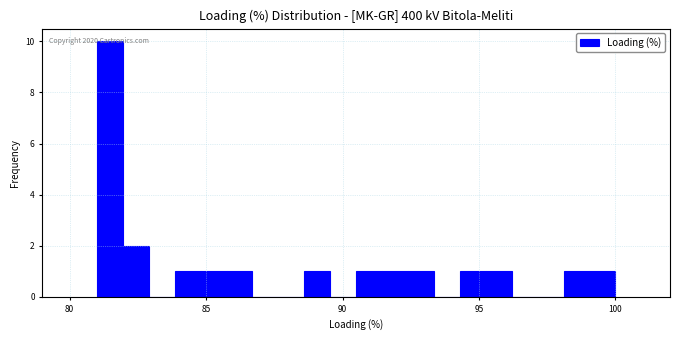

Around what value on the x-axis is the tallest bar? Give the approximate position of its centre, as read against the axis.

81.5